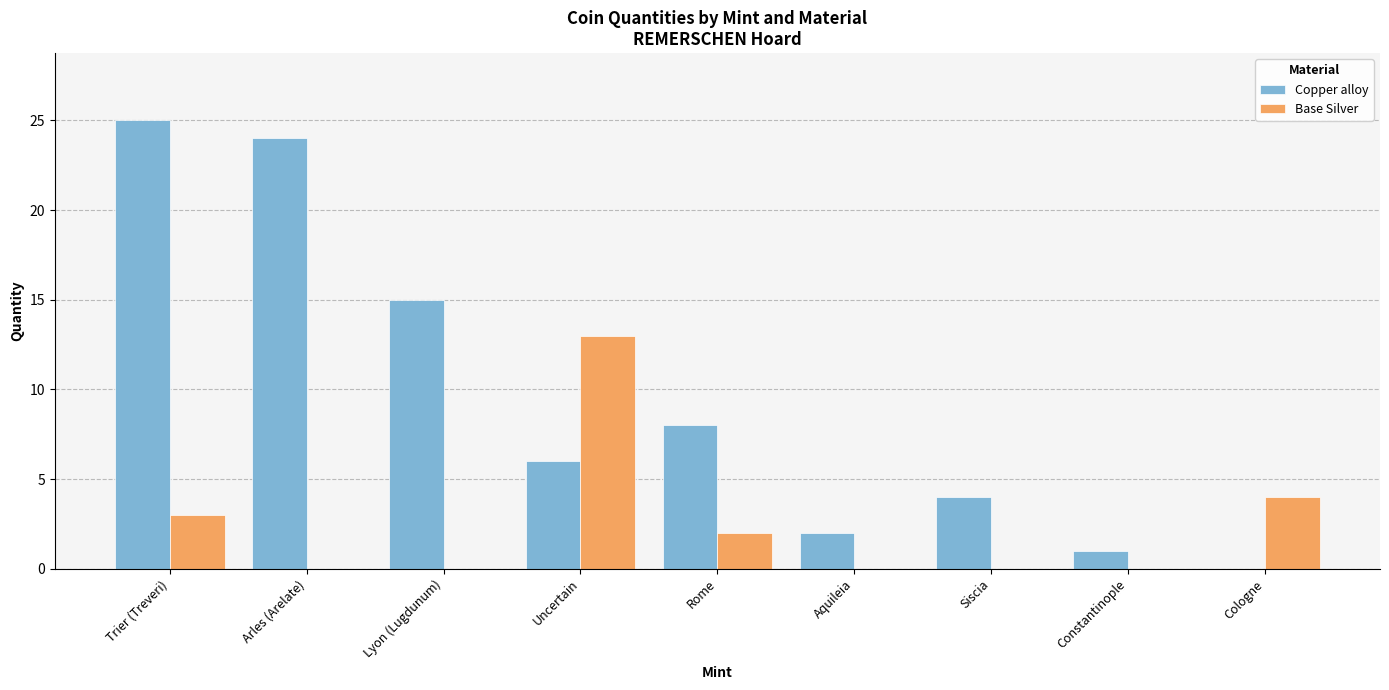

What is the total value across all series at Trier (Treveri)?

28